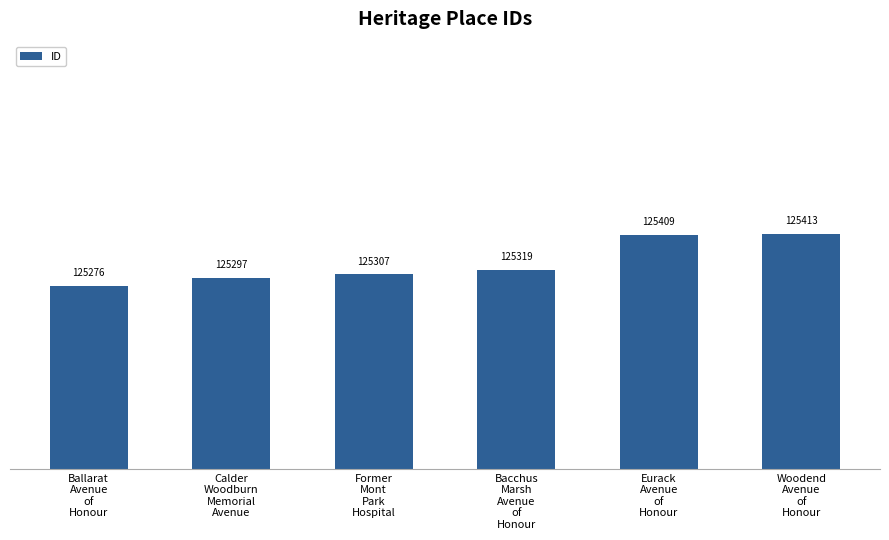

What is the difference between the maximum and minimum values?

137